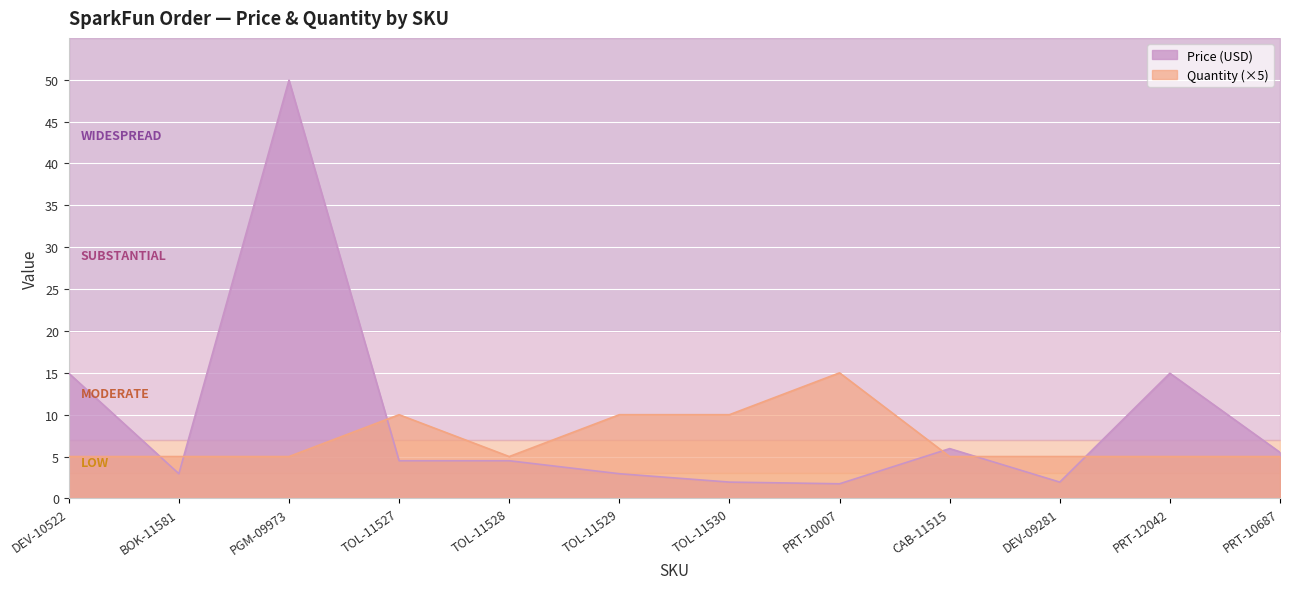

What are all the series names shown in the legend?

Price (USD), Quantity